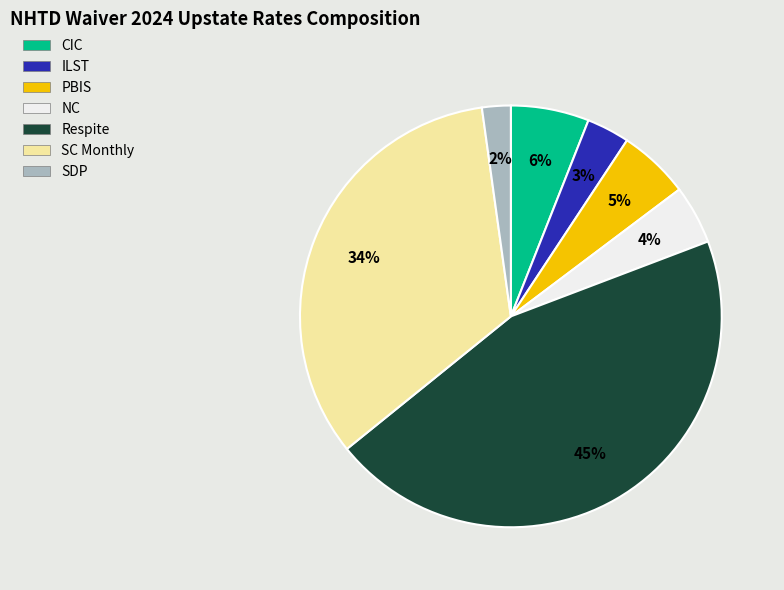

To the nearest percent, what is the average slice percentage?

14%